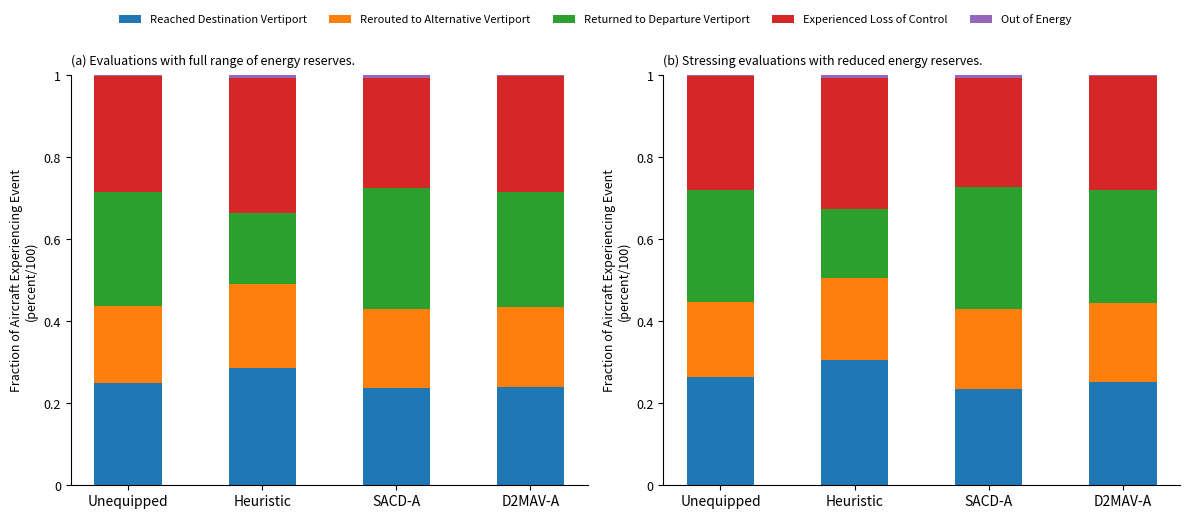

What is the spread (max minus min) of values at Heuristic?

0.3